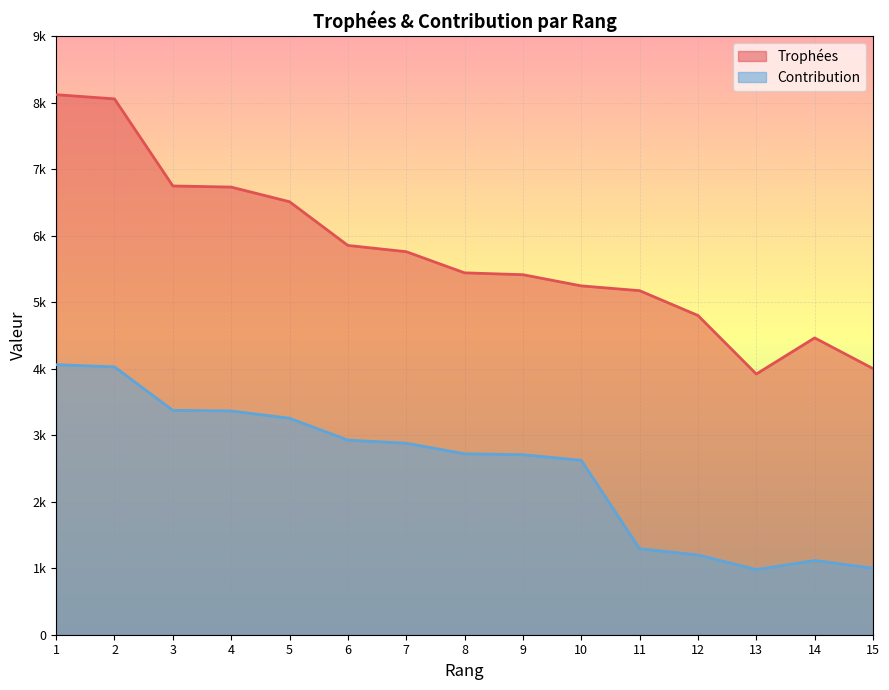

What is the difference between the maximum and second lowest values in the Trophées series?

4117